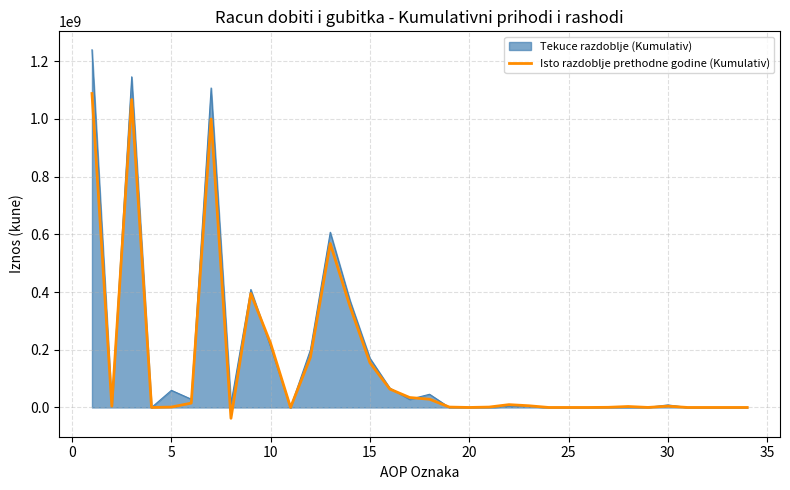

Which series has the widest spread of values?

Tekuce razdoblje (Kumulativ)